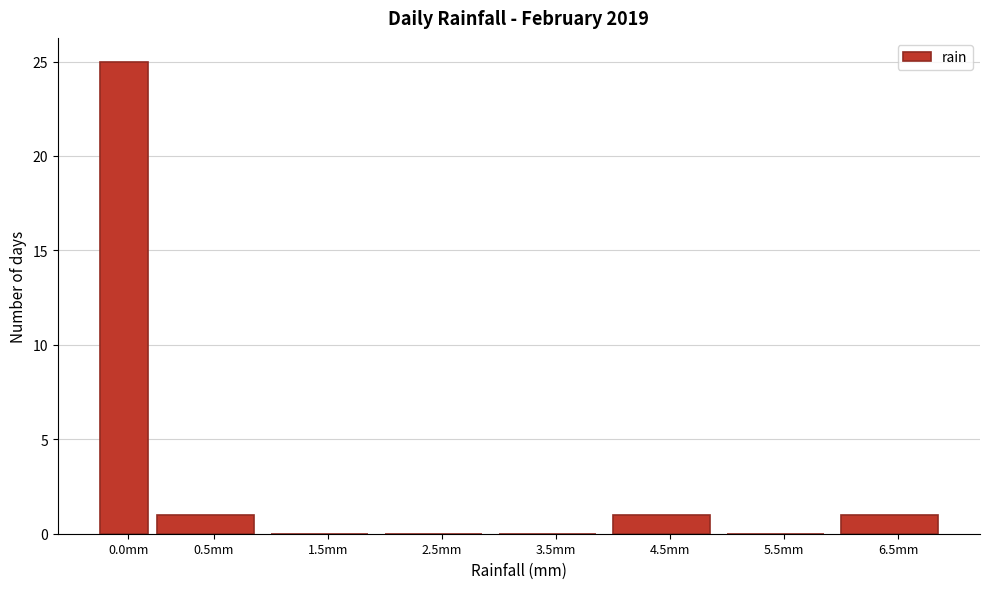

Reading right to left, transcribe all the data shown in this chart.

6.5mm=1	5.5mm=0	4.5mm=1	3.5mm=0	2.5mm=0	1.5mm=0	0.5mm=1	0.0mm=25